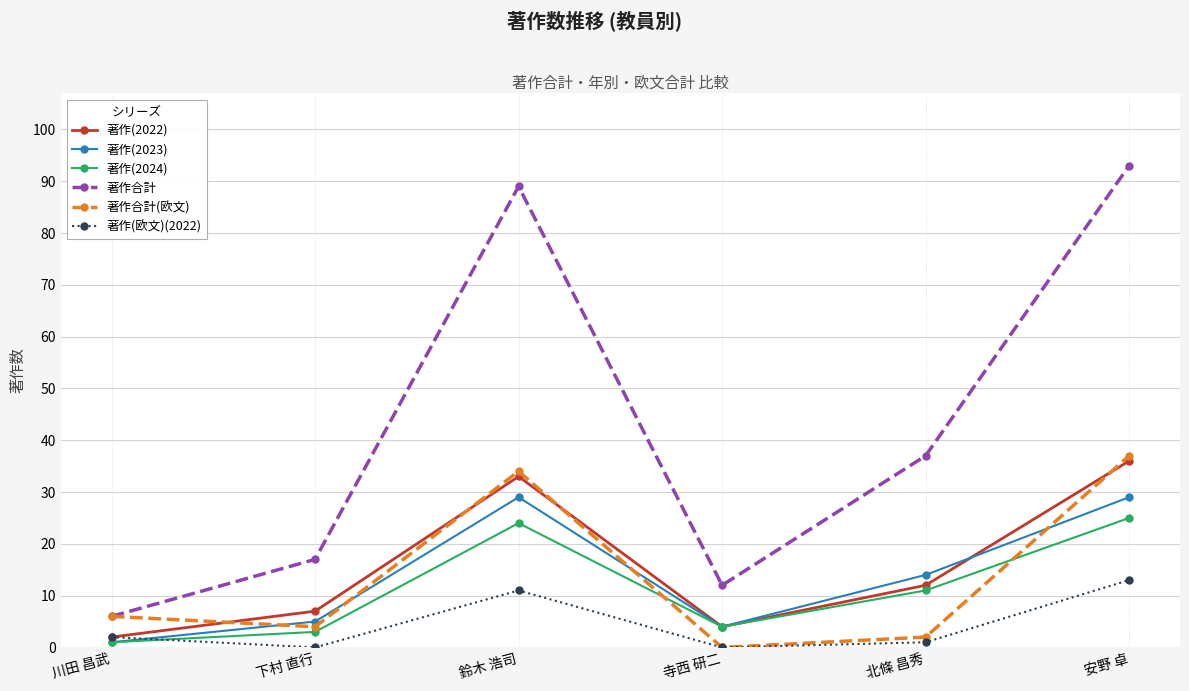

What are all the series names shown in the legend?

著作(2022), 著作(2023), 著作(2024), 著作合計, 著作合計(欧文), 著作(欧文)(2022)